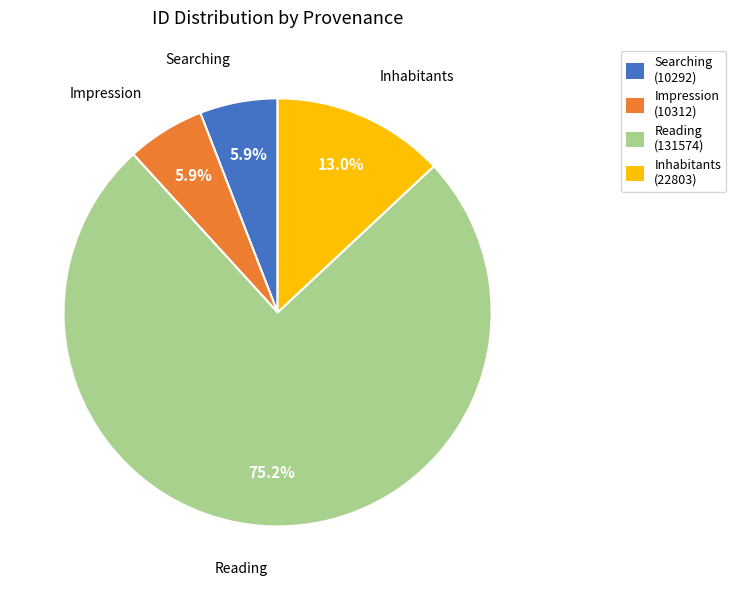

To the nearest percent, what is the average slice percentage?

25%